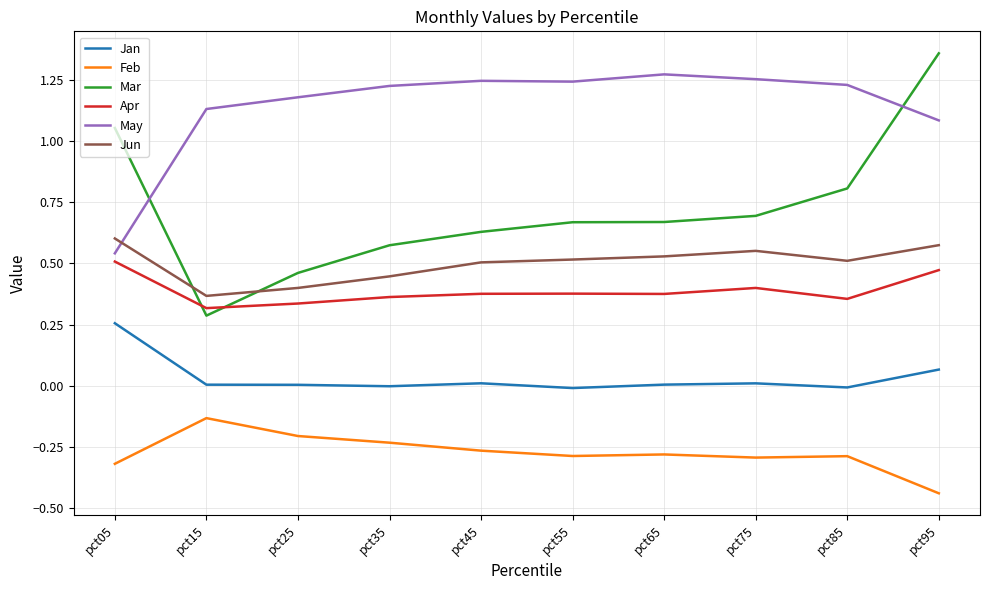

Does the chart display data point markers on the line(s)?

No